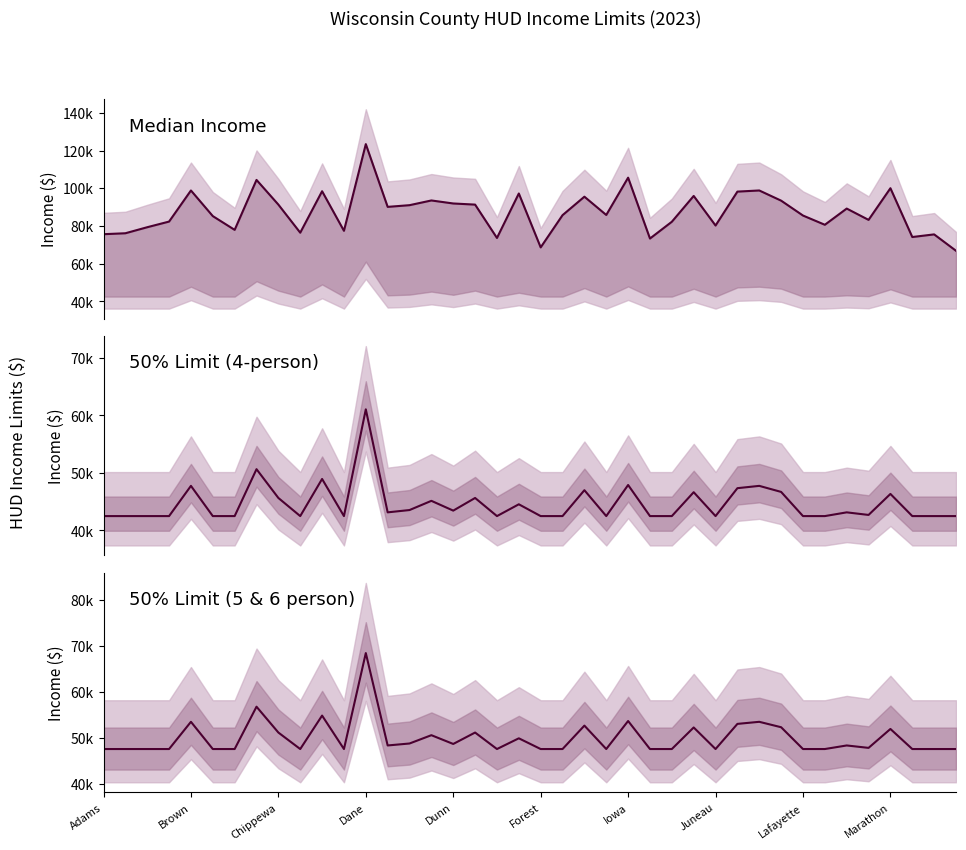

Does the chart display data point markers on the line(s)?

No